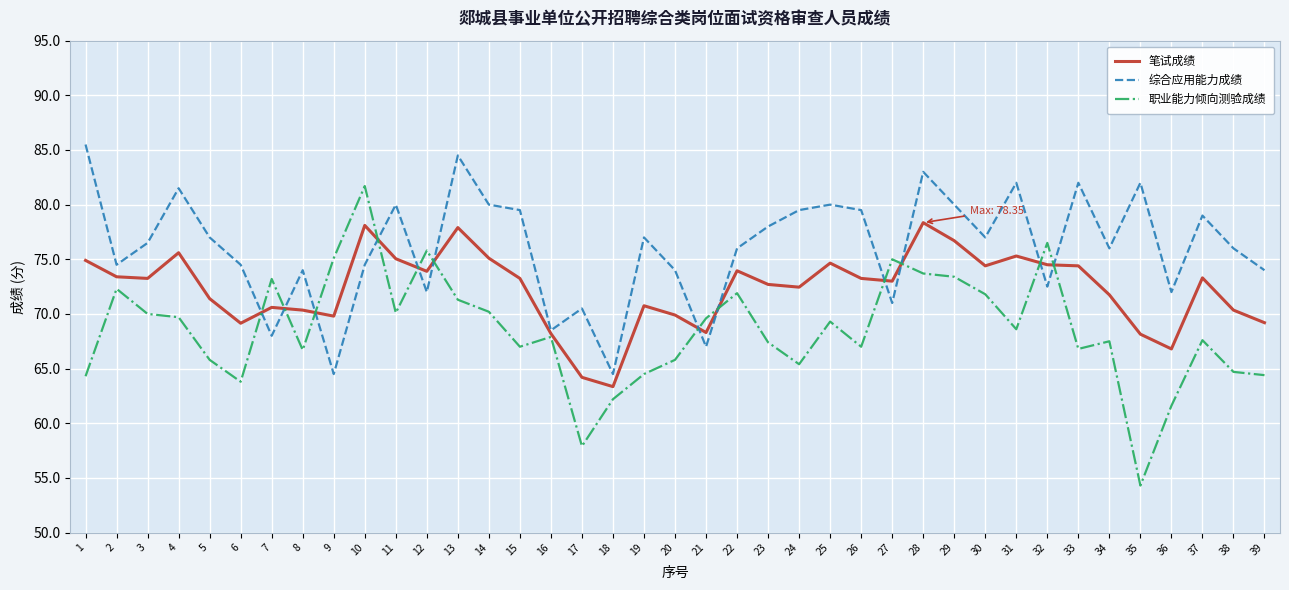

What is the maximum value shown in the chart?

85.5